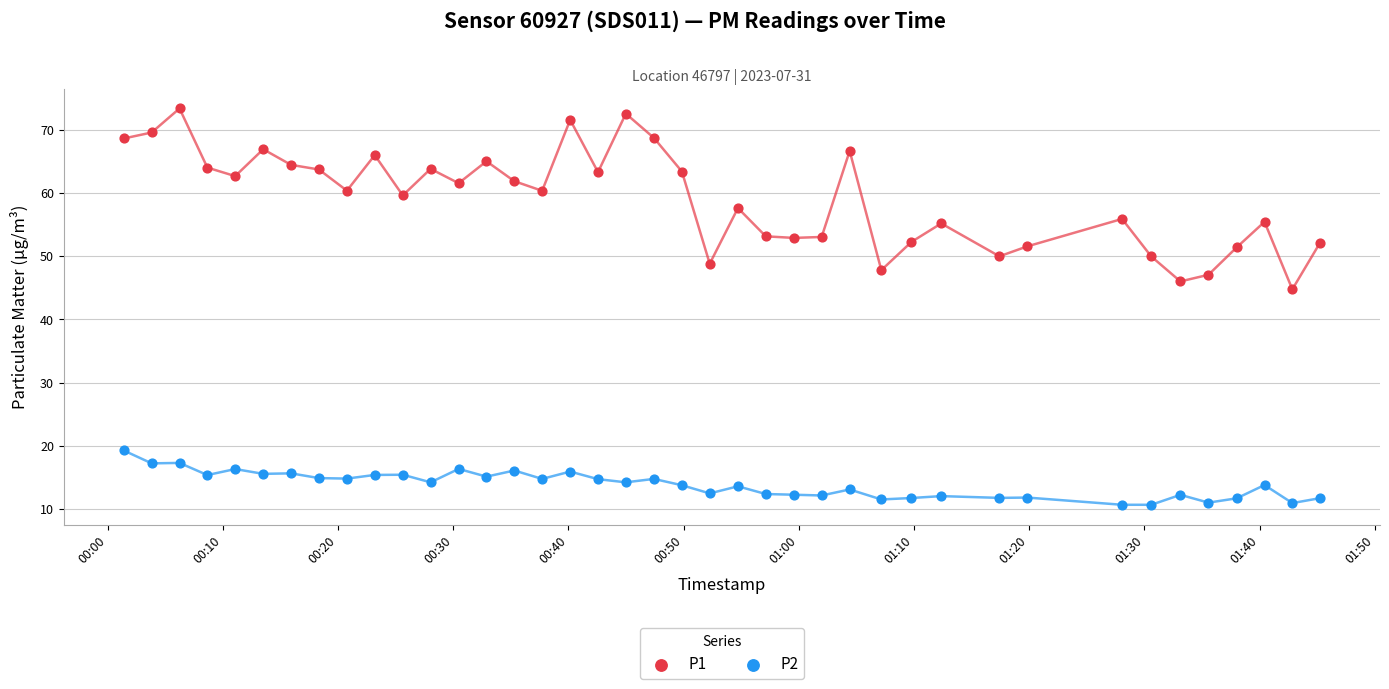

Across all series, what Y value is closest to 42?

44.8